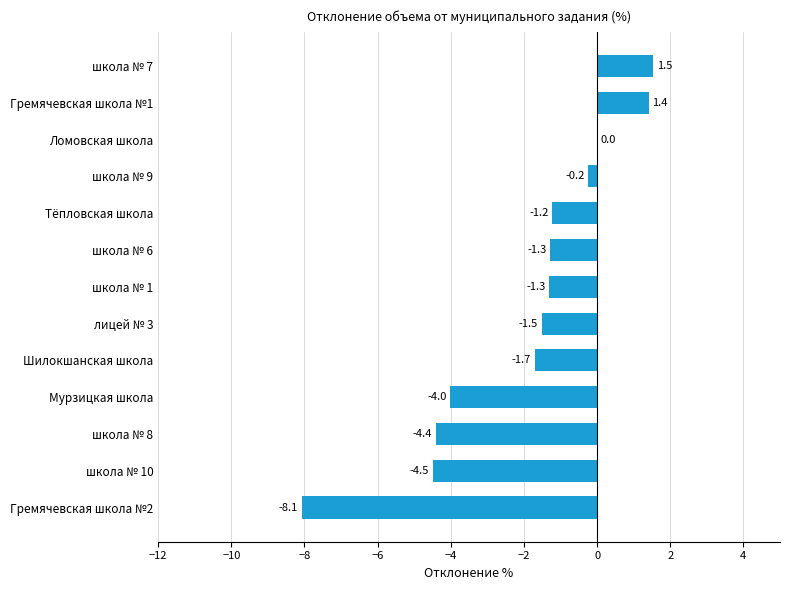

Which category has the highest value across all series?

школа № 7